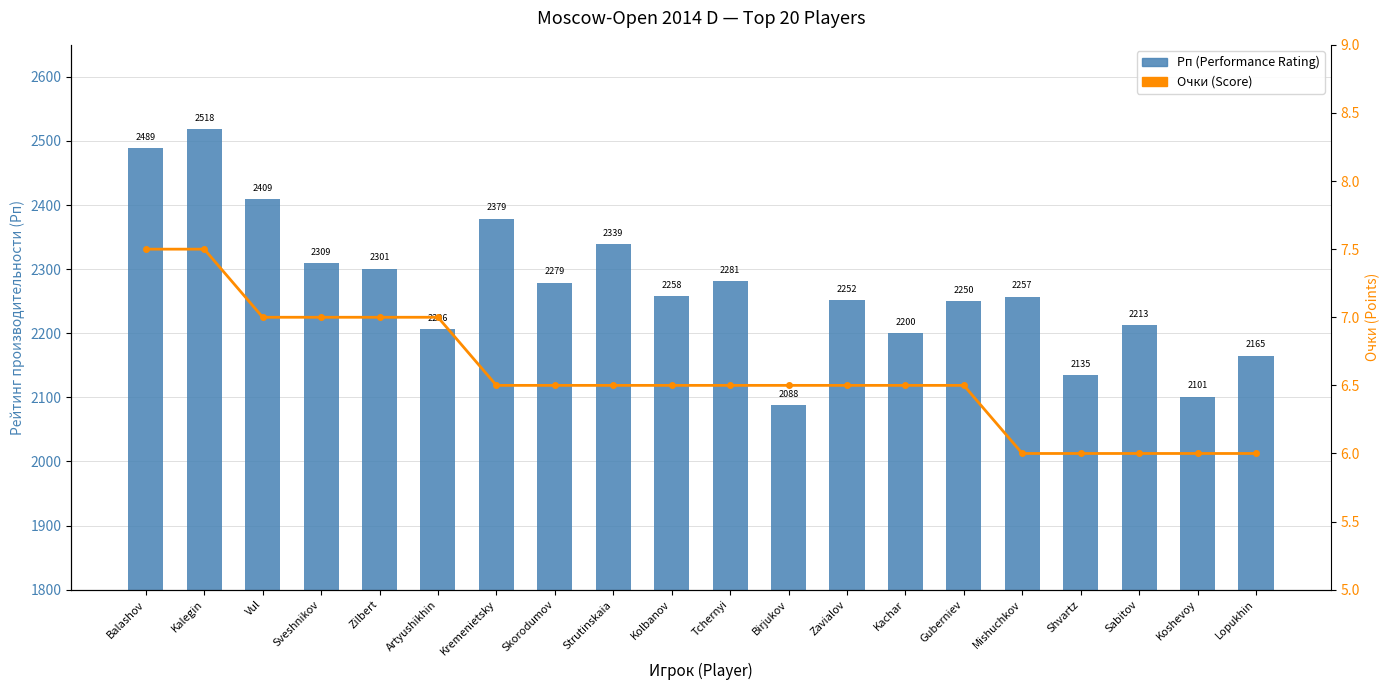

Rank the series by their maximum value, from lowest to highest.

Очки (Score), Рп (Performance Rating)